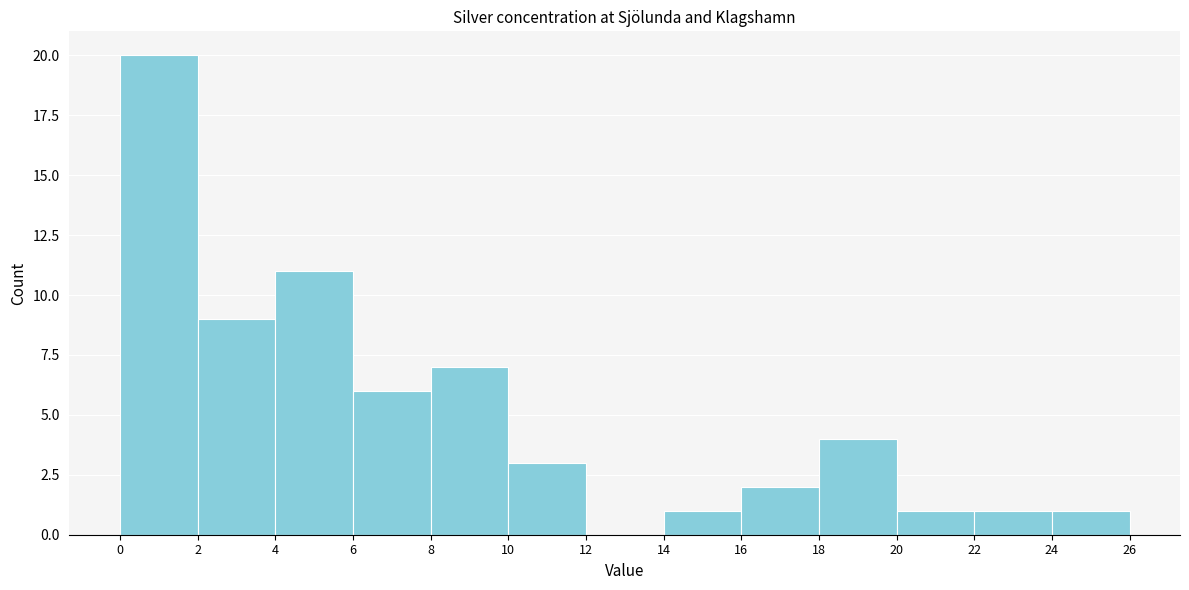

Over which range of the x-axis is the bar tallest?

0 to 2